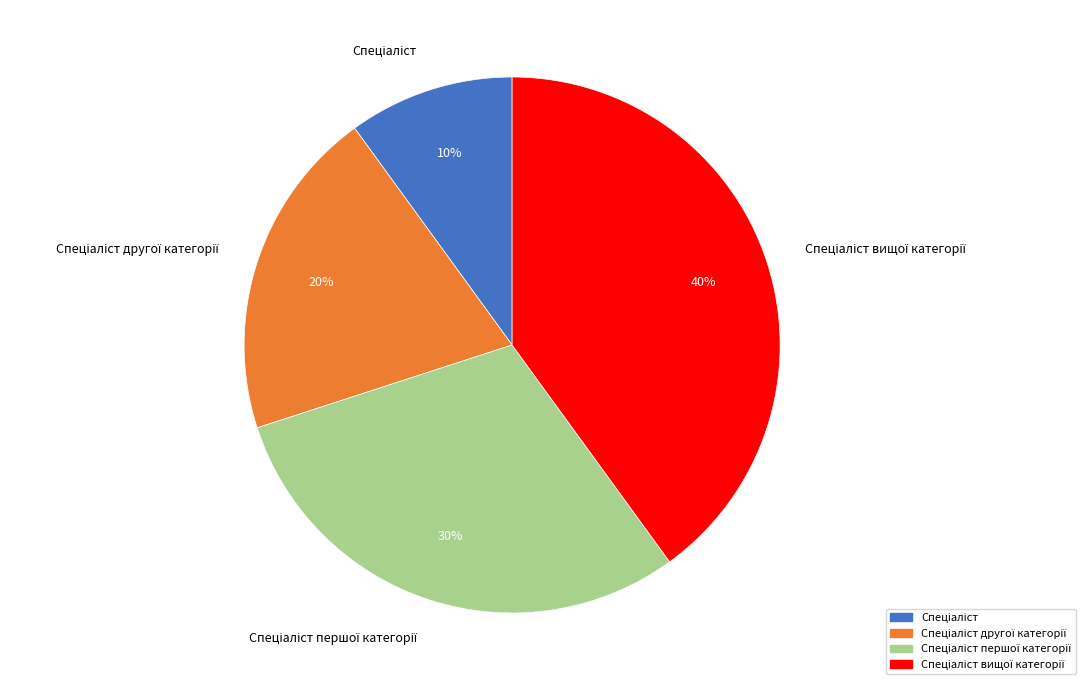

Does any single category account for the majority?

No